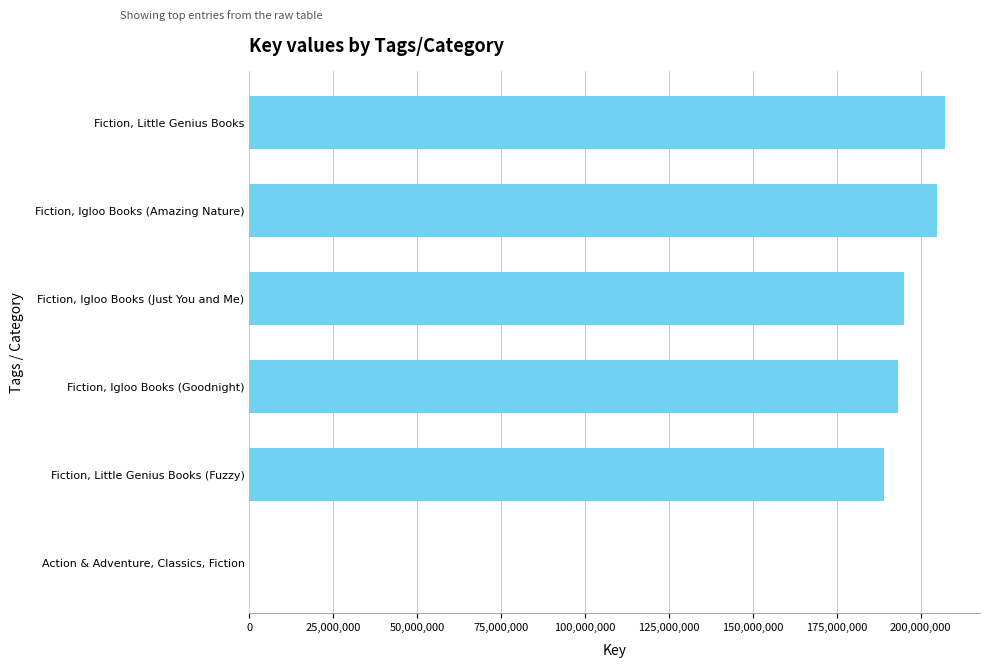

What is the sum of all values?

989695840